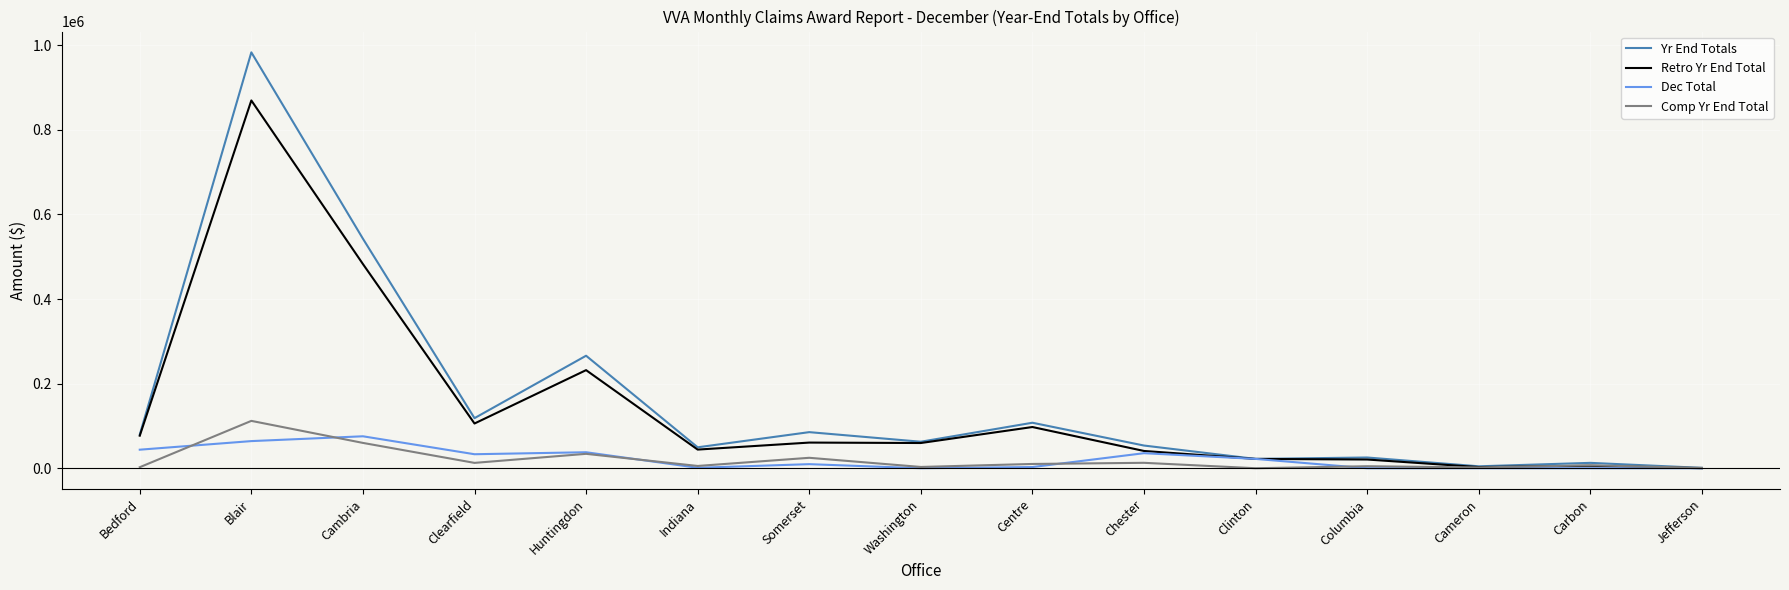

What is the spread (max minus min) of values at Clinton?

22042